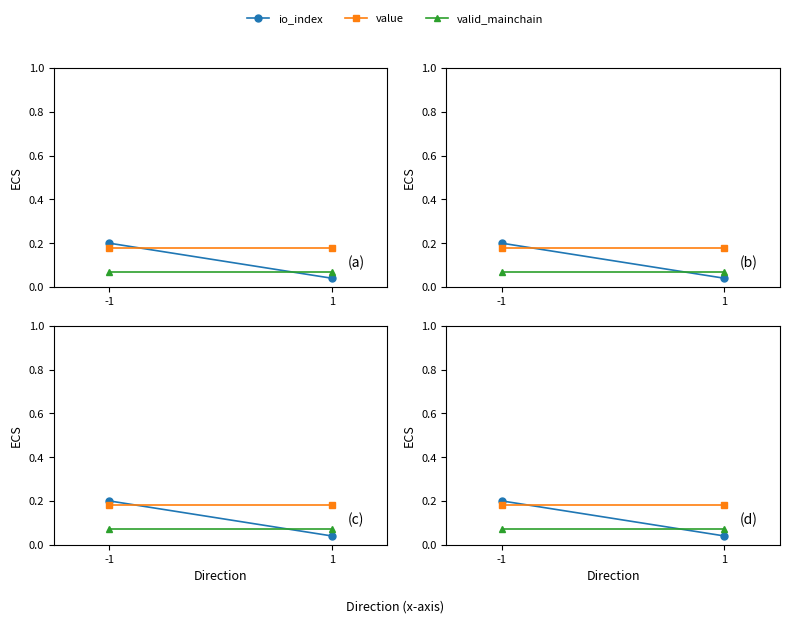

Which has a higher value, 1 or -1?

-1